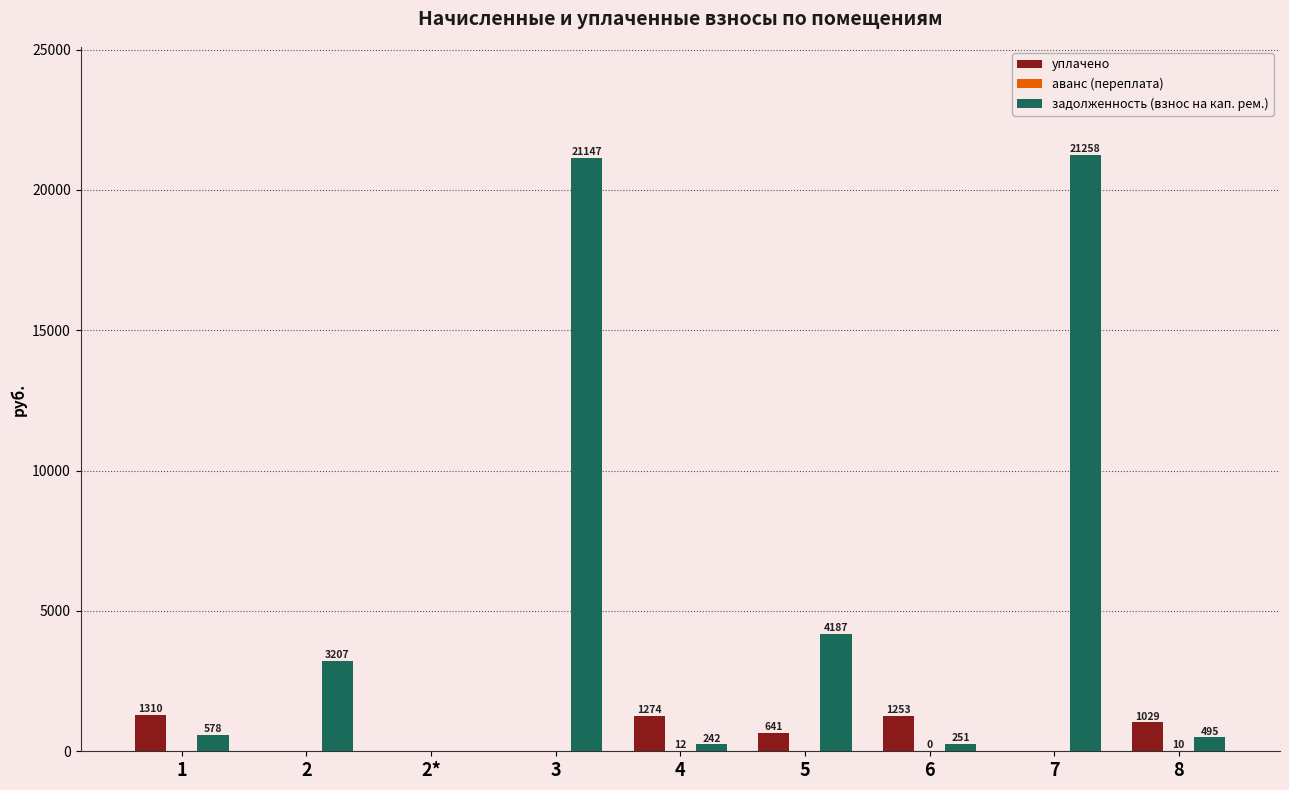

Which series changed the most between 3 and 7?

задолженность (взнос на кап. рем.)